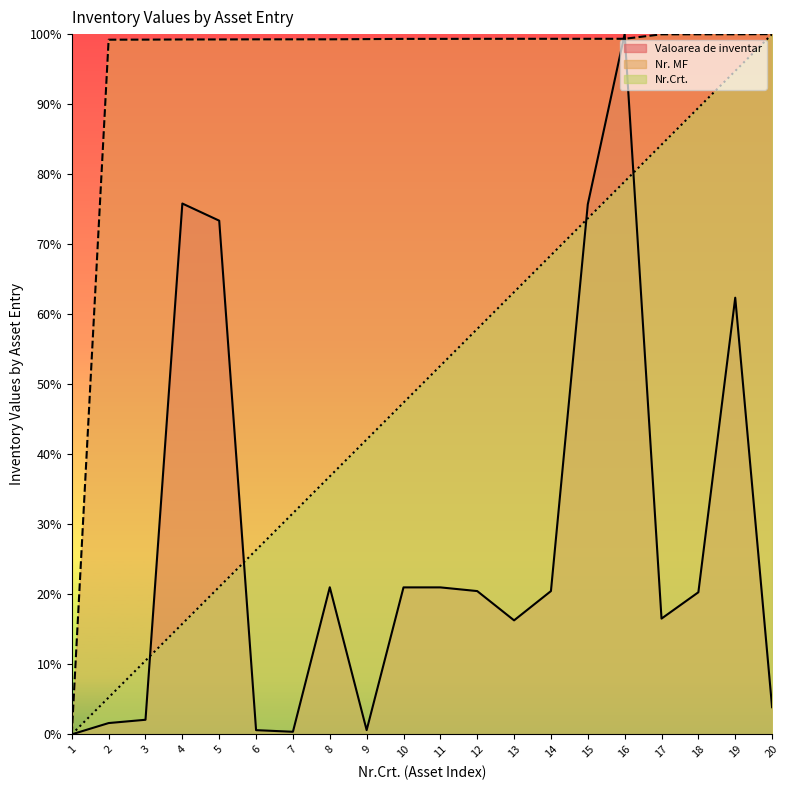

At which category does the chart reach its minimum across all series?

1